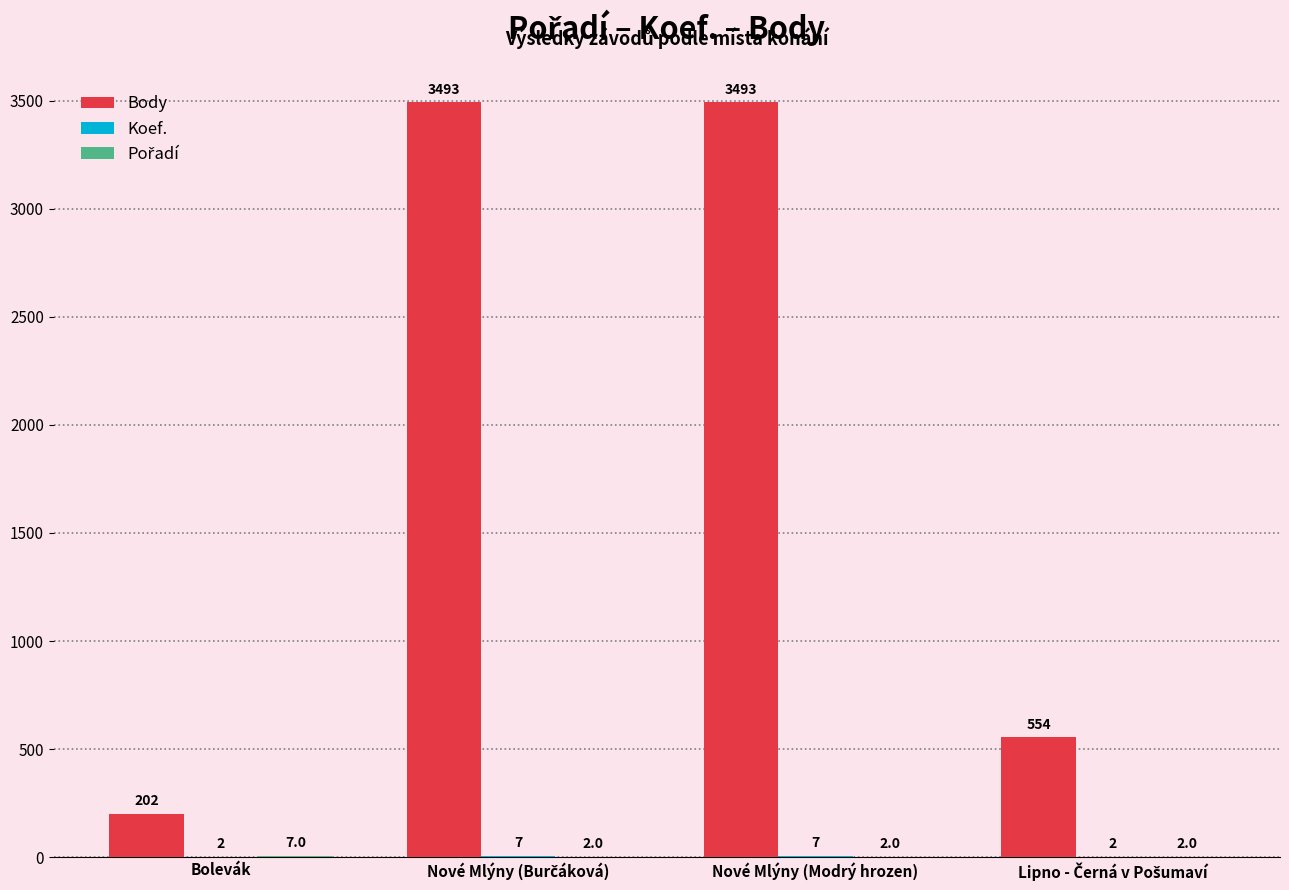

True or false: Body has a value of 5568 at Nové Mlýny (Modrý hrozen).

False